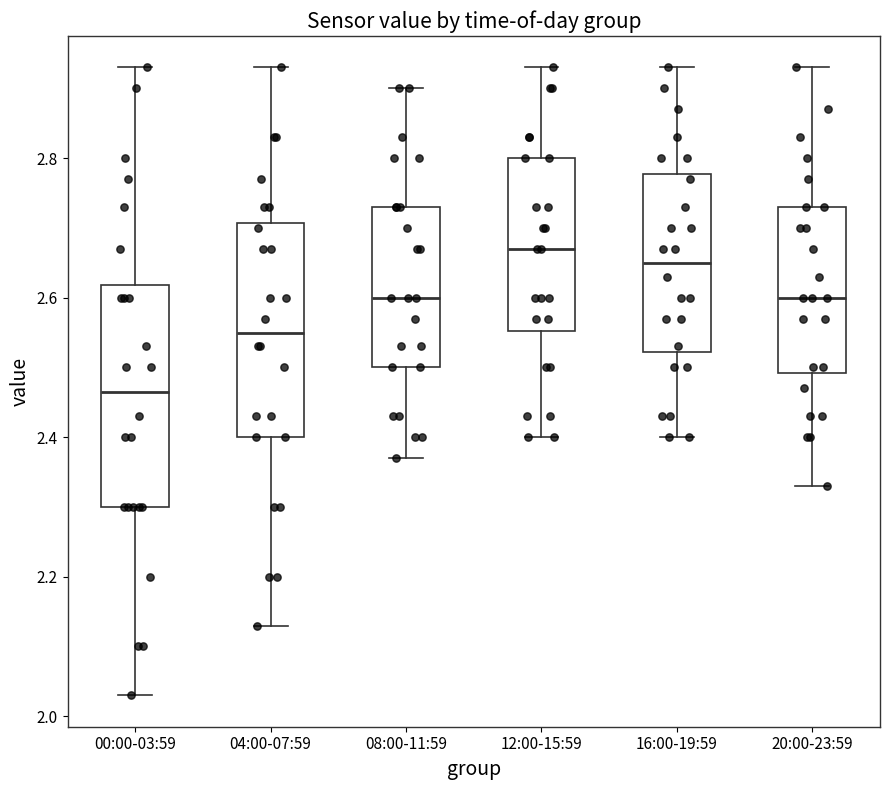

Where does the upper whisker of the box for 20:00-23:59 end on the y-axis? The values are not printed on the chart, so give them approximately, as read against the axis.

2.94